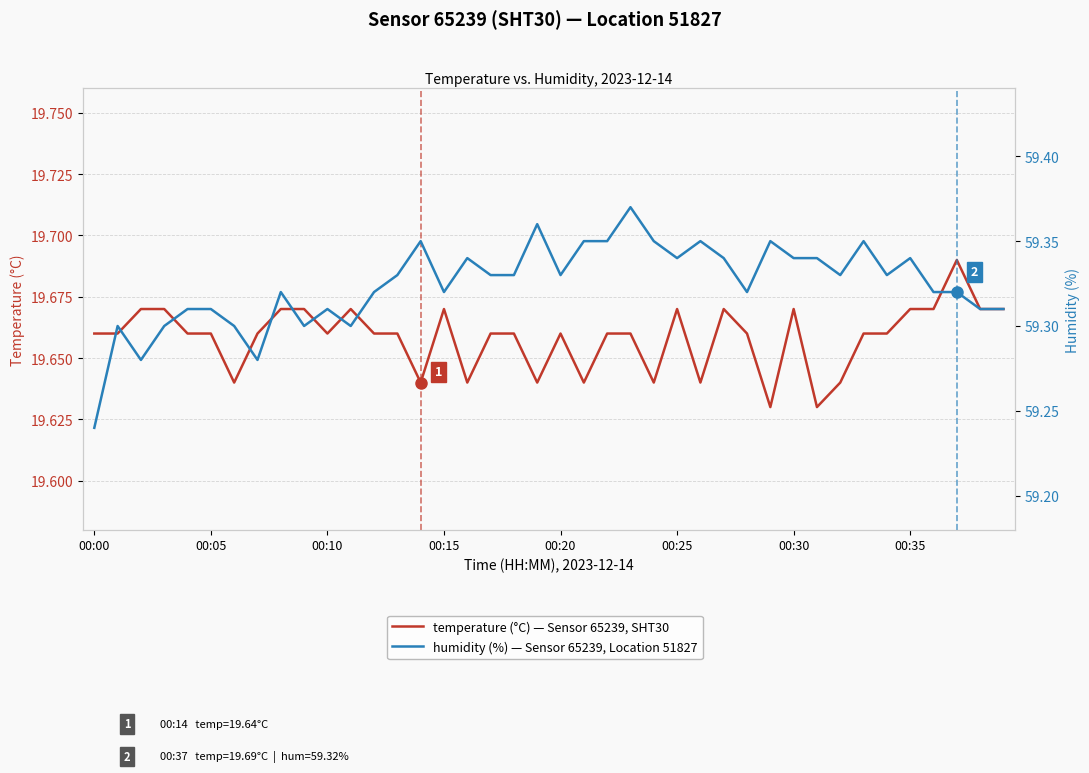

Which series has the largest range (max minus min)?

humidity (%)